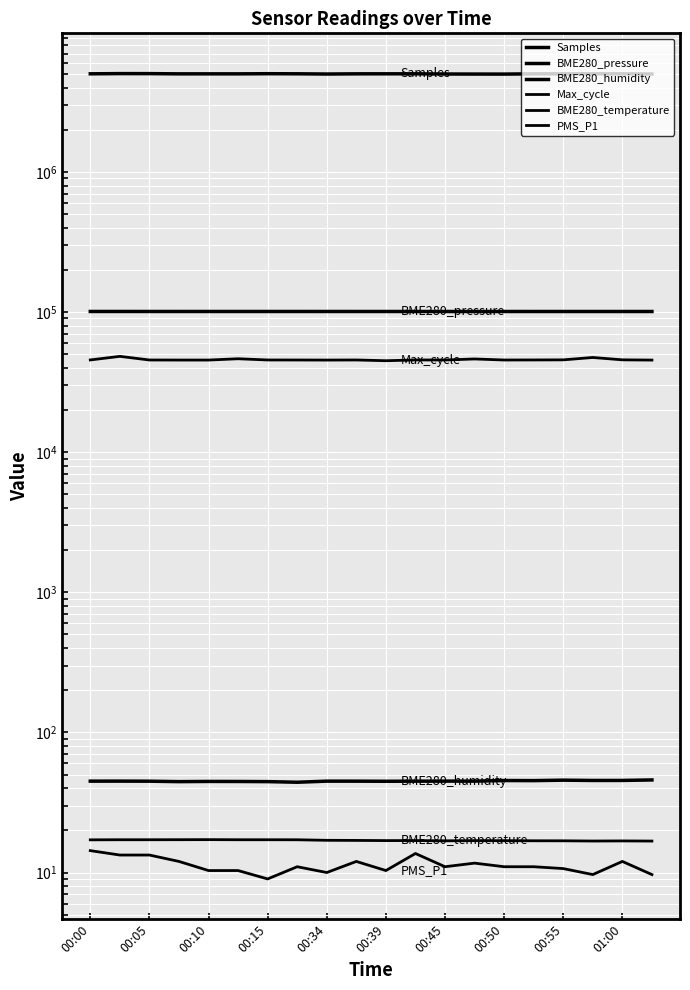

At which label is BME280_pressure closest to 100959?

00:34